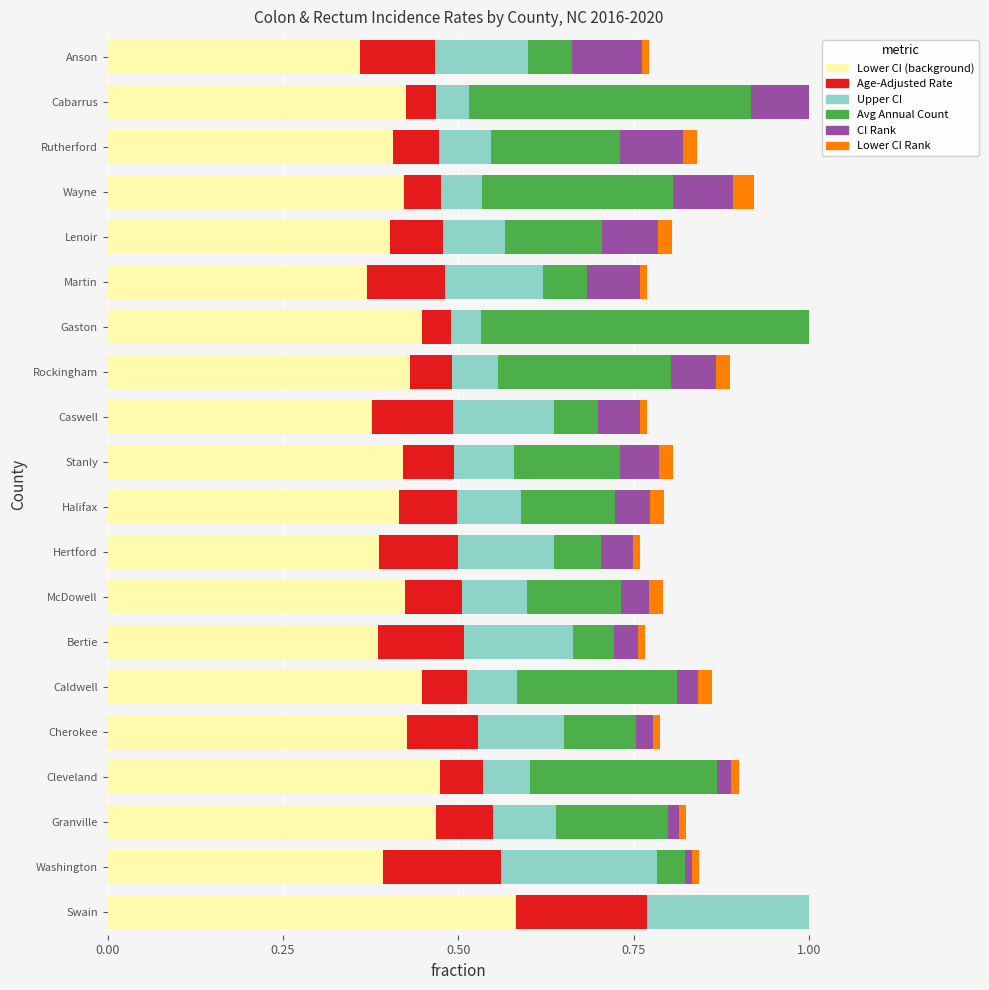

How many bars are there in each group?

6